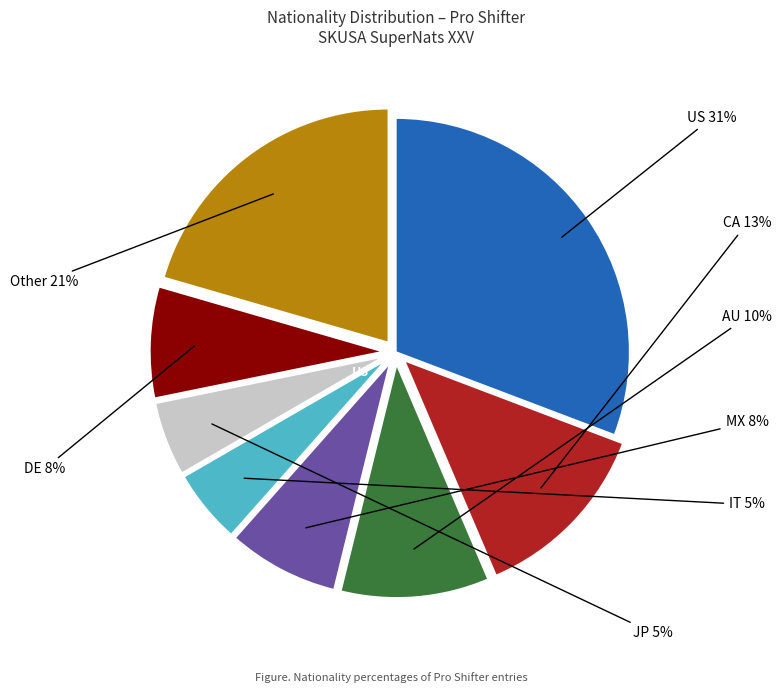

To the nearest percent, what is the difference between the MX and US slice percentages?

23%